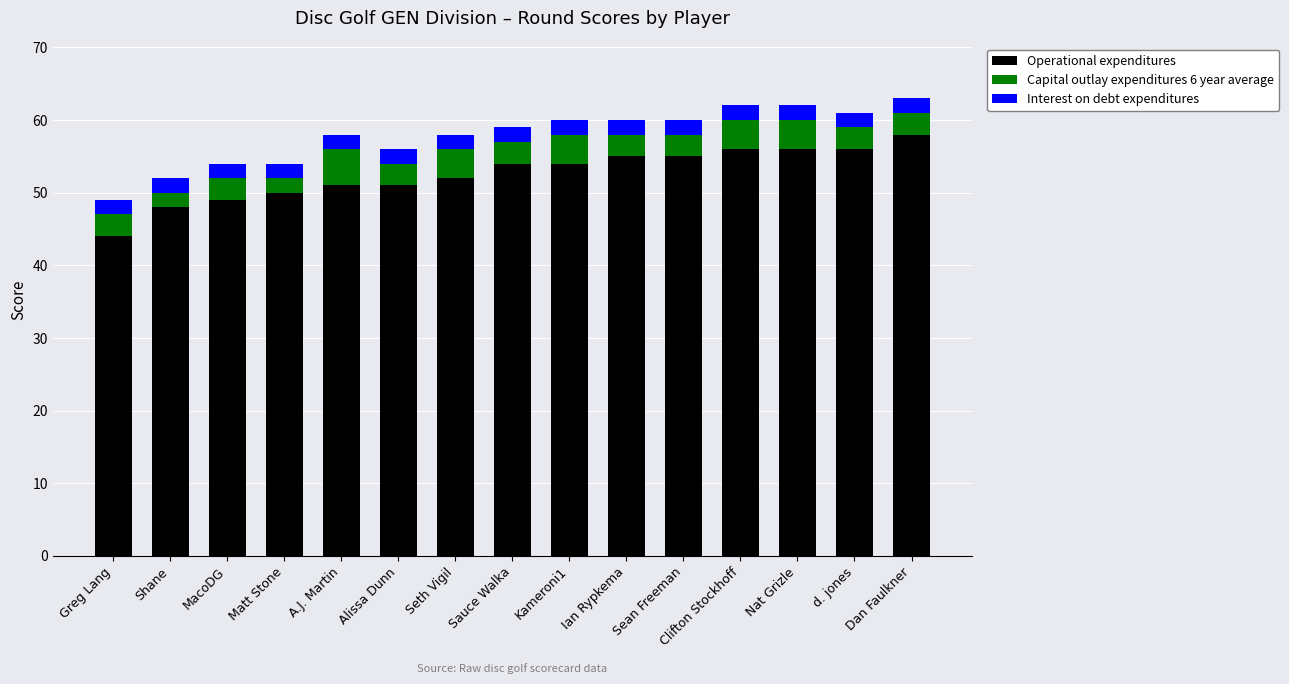

What is the average value of the Operational expenditures series?

53